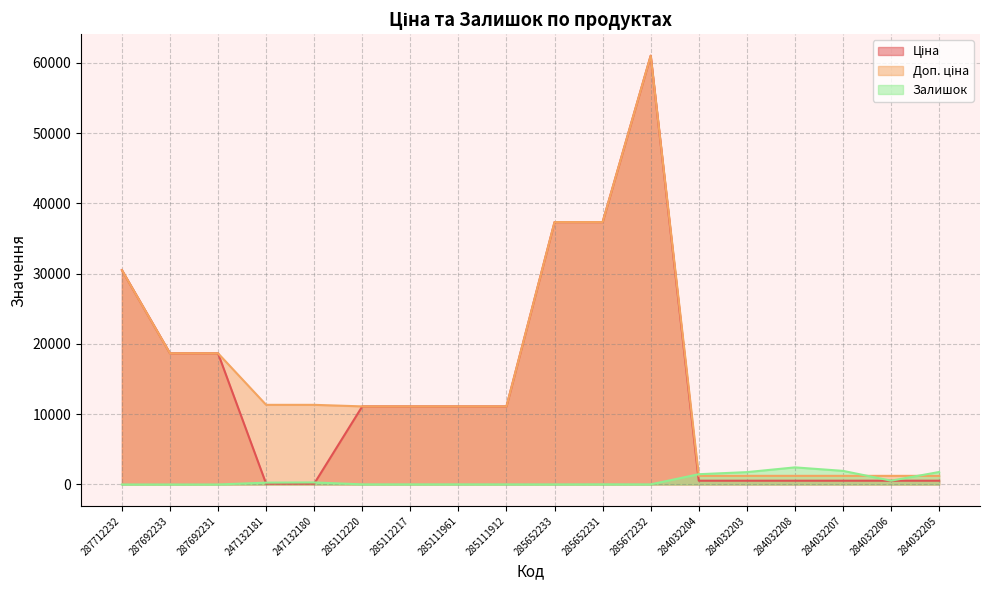

The value of Доп. ціна at 285112217 is 3640.6. True or false?

False